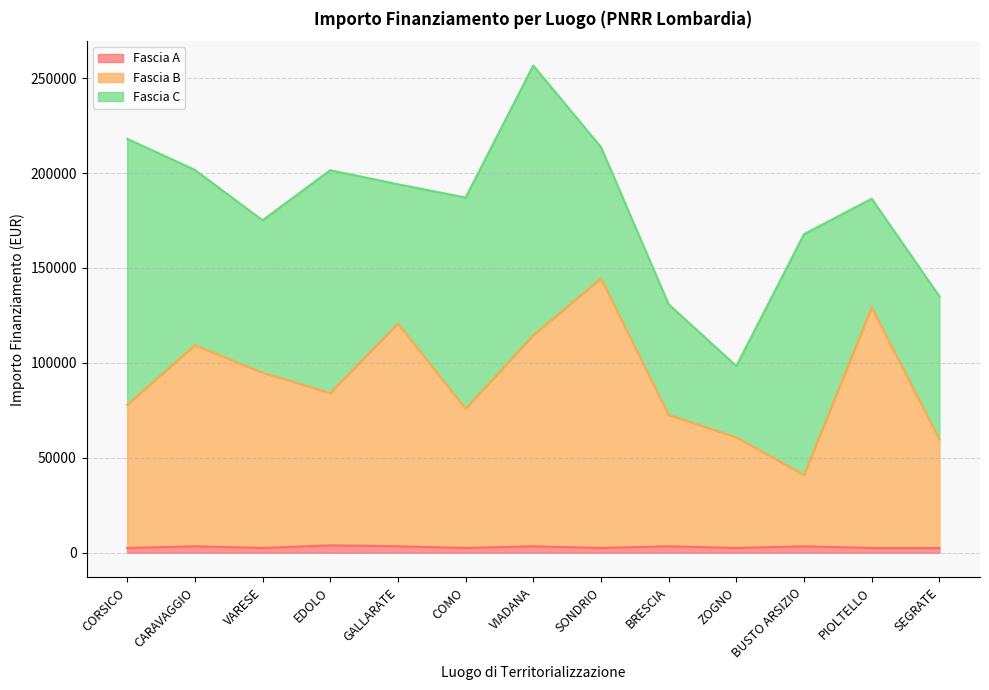

What is the difference between the maximum and minimum values in the Fascia B series?

103511.7